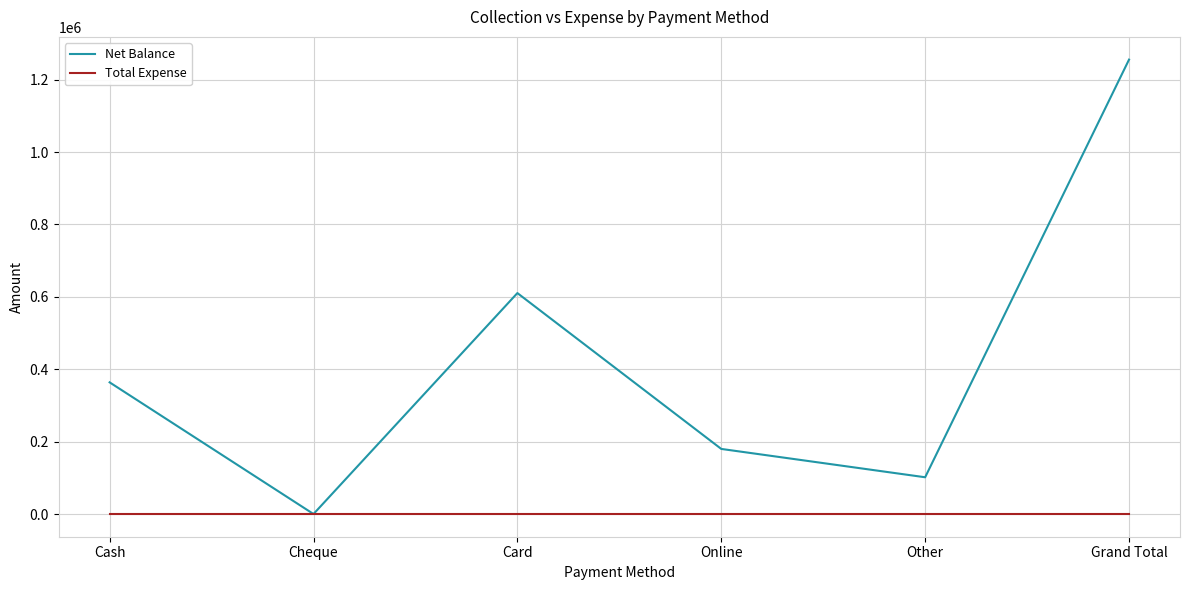

Which series has the widest spread of values?

Net Balance